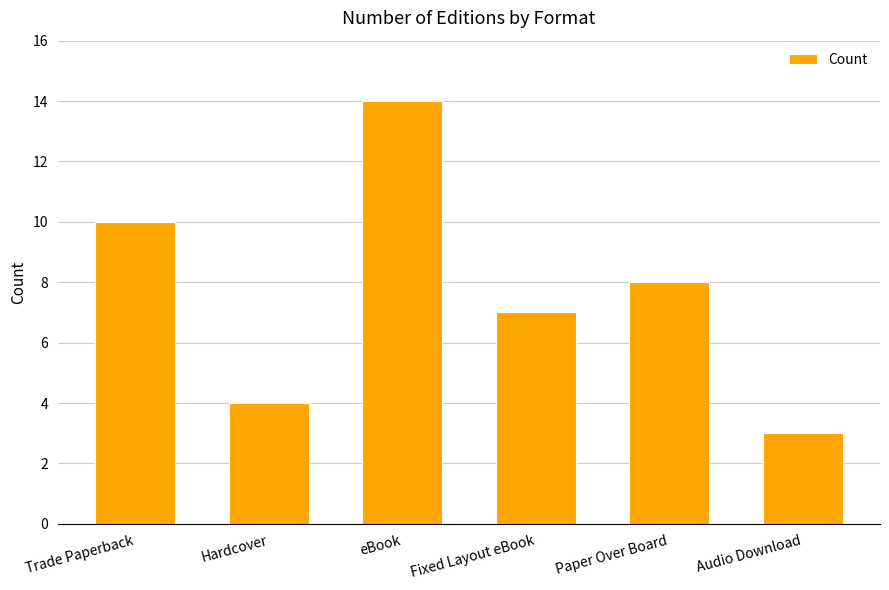

How many data points are less than 8?

3